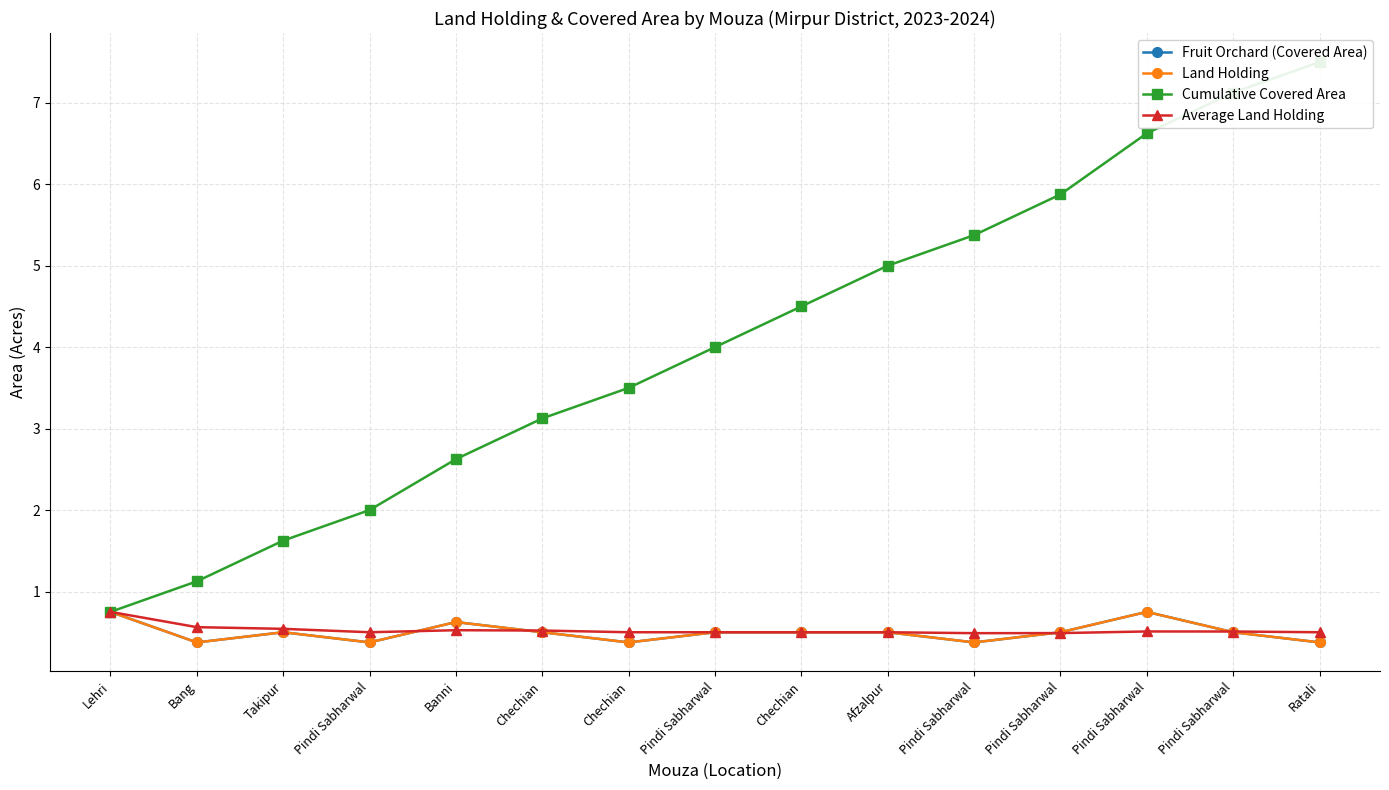

At Pindi Sabharwal, list the series in order from smallest to largest.

Fruit Orchard (Covered Area), Land Holding, Average Land Holding, Cumulative Covered Area